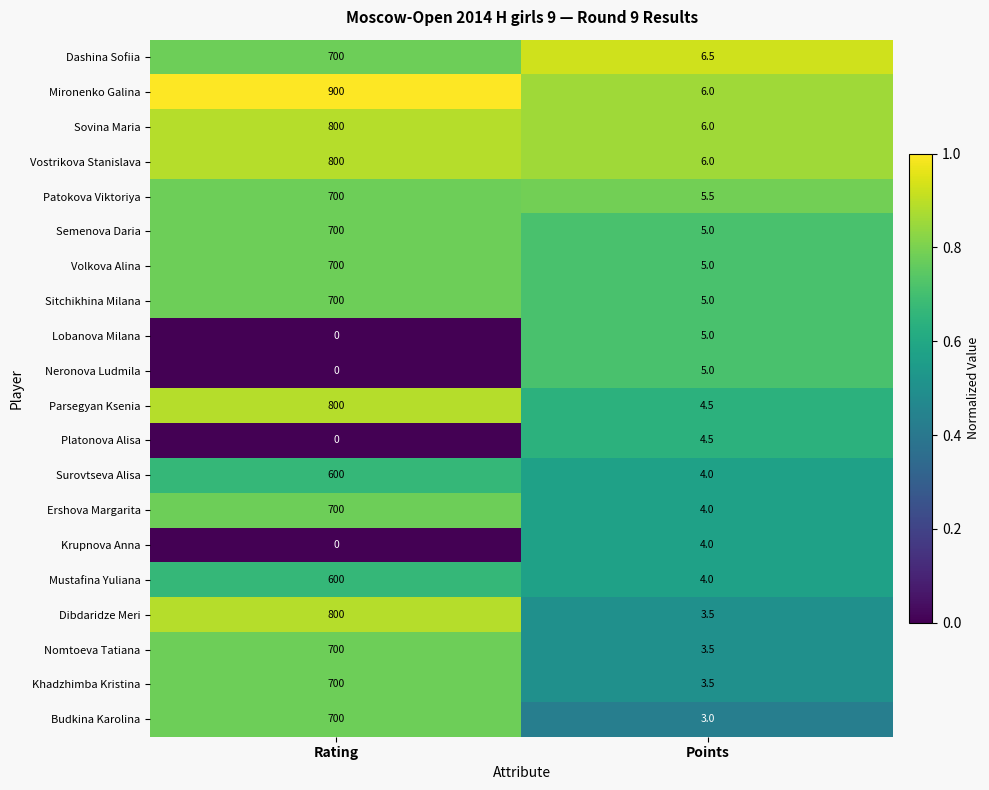

What is the sum of the Neronova Ludmila values at Points and Rating?

5.0